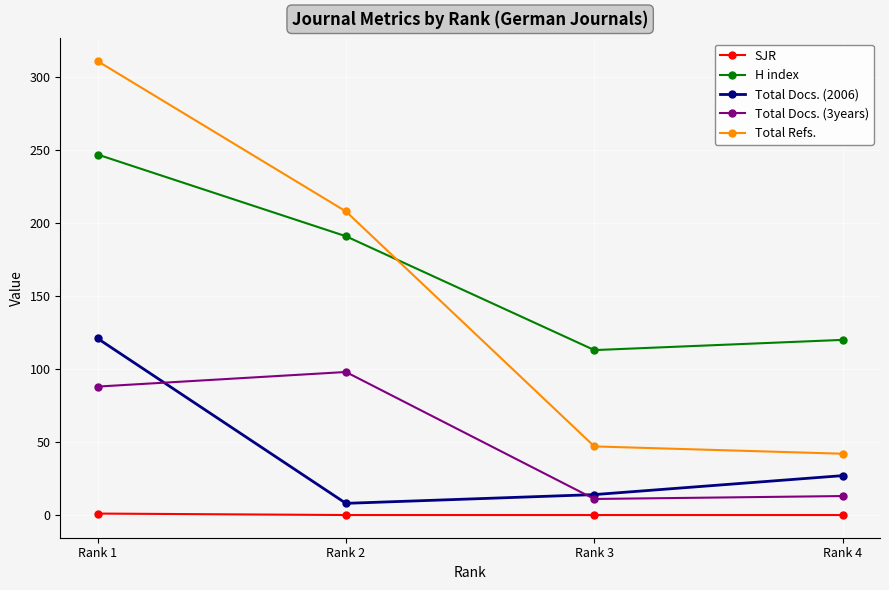

At Rank 1, list the series in order from largest to smallest.

Total Refs., H index, Total Docs. (2006), Total Docs. (3years), SJR